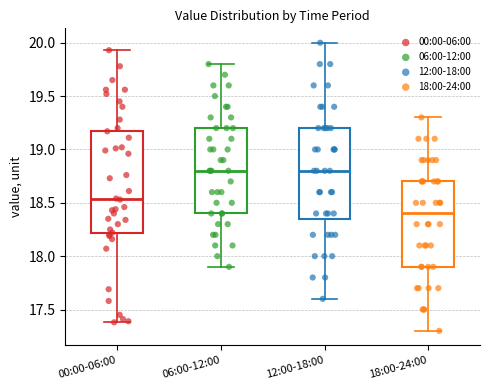

Which box has the lowest median line?

18:00-24:00